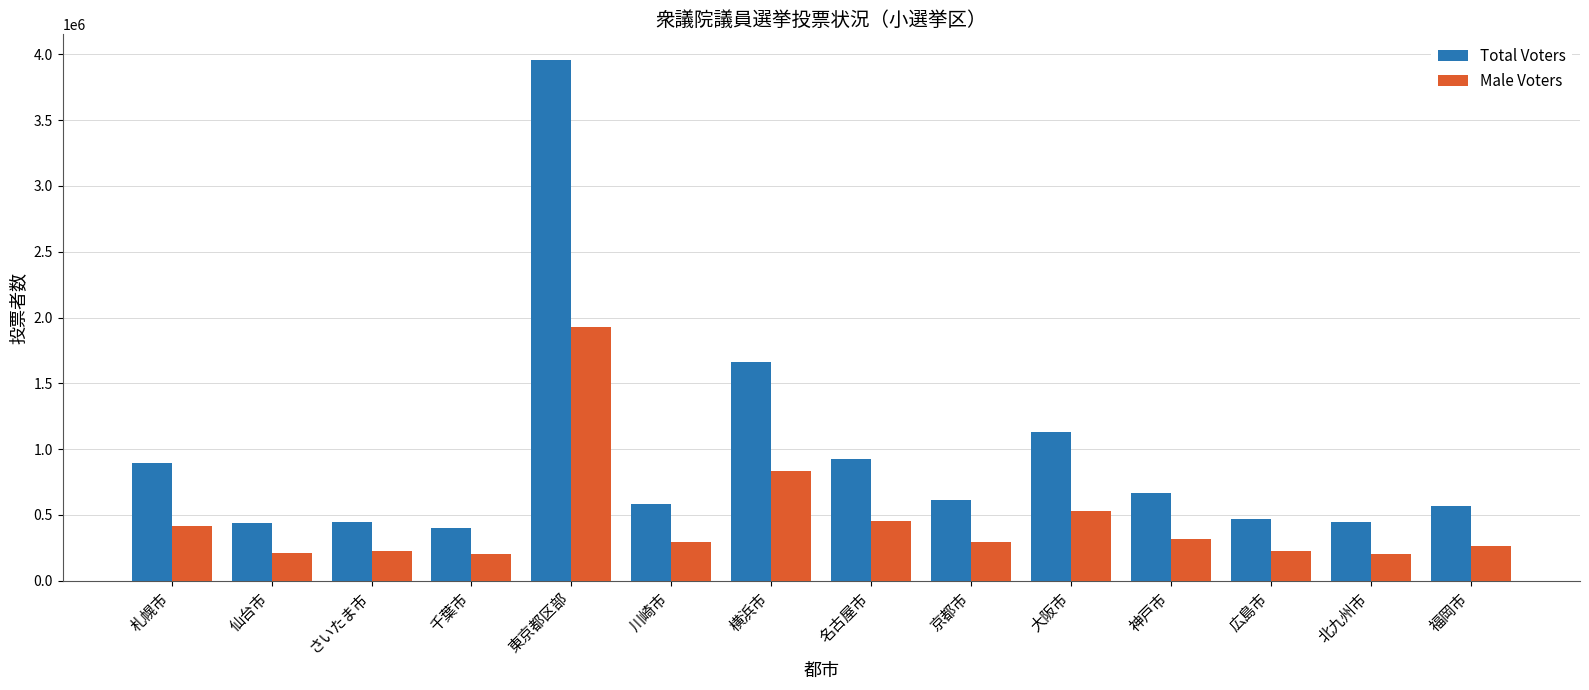

What is the approximate value of Male Voters at 名古屋市?

451873